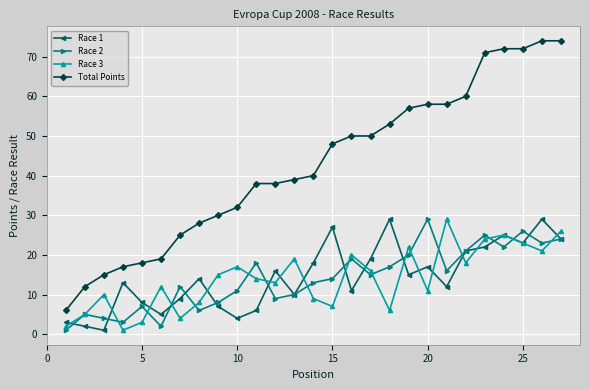

What are all the series names shown in the legend?

Race 1, Race 2, Race 3, Total Points